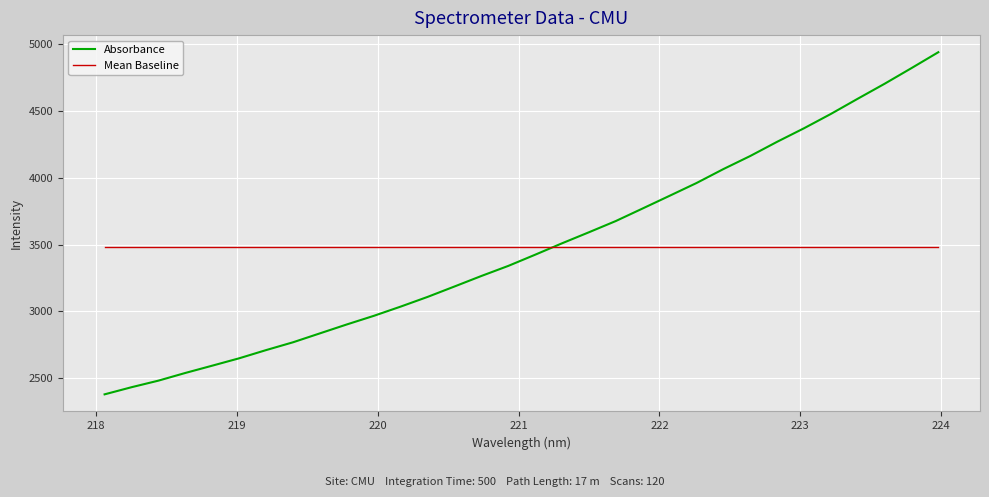

Which series has the widest spread of values?

Absorbance